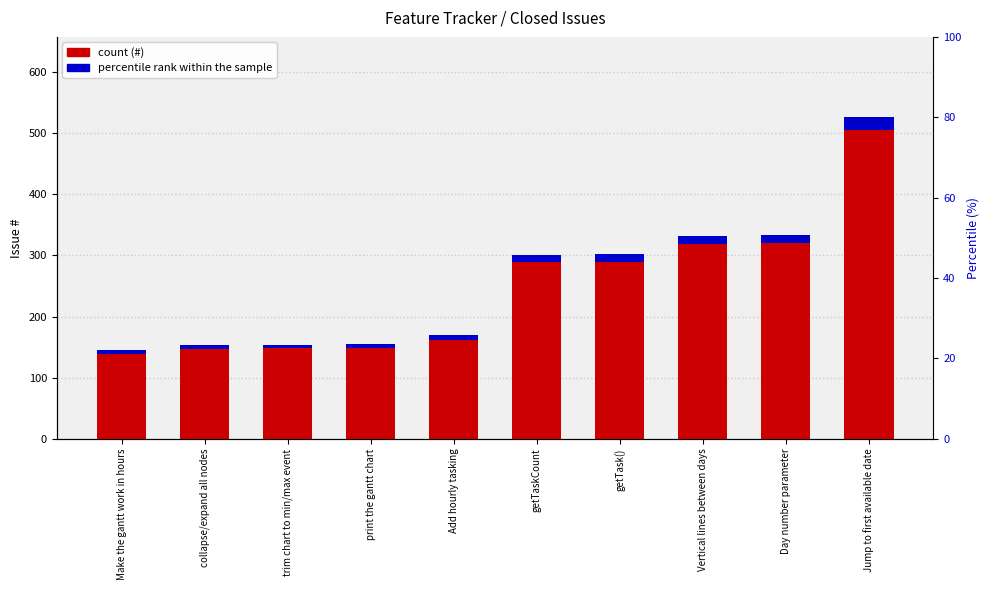

The percentile rank within the sample series shows 6.2 at trim chart to min/max event. True or false?

True